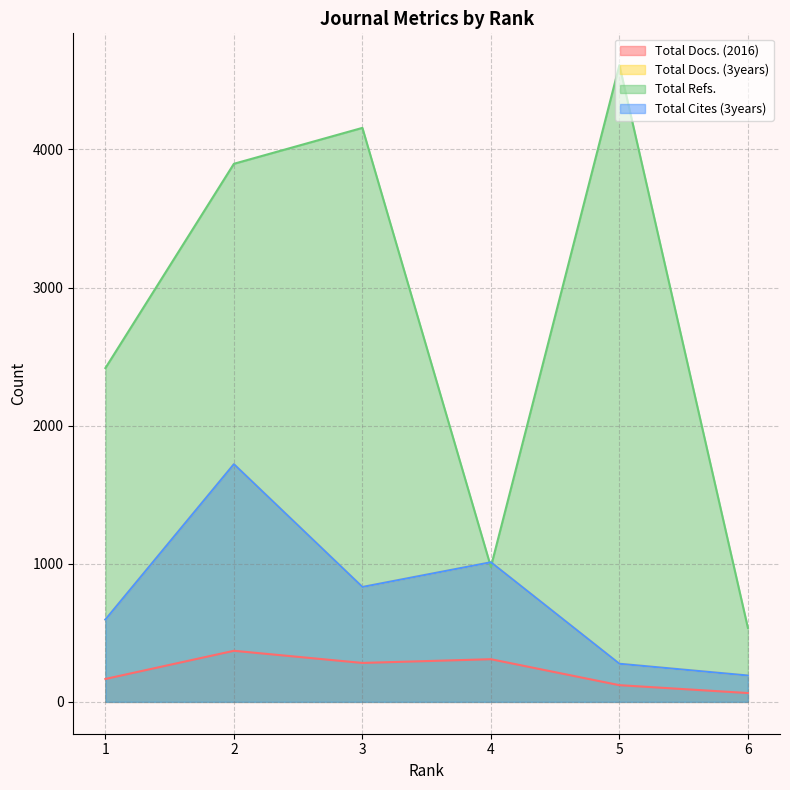

What is the approximate value of Total Refs. at 6, to the nearest 100?

500